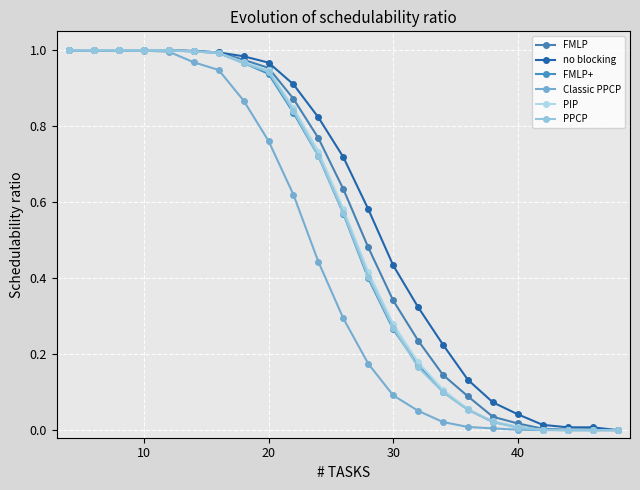

At how many categories does at least one series exceed 0?

22